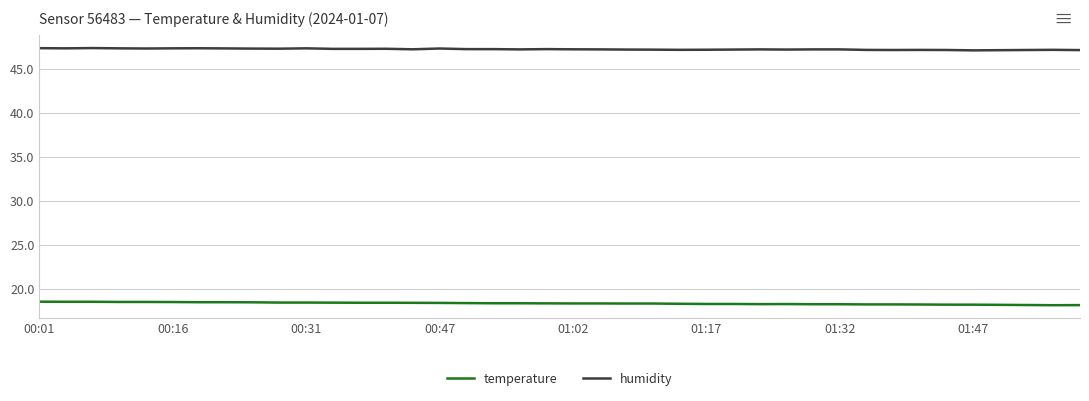

True or false: temperature and humidity cross at least once.

False